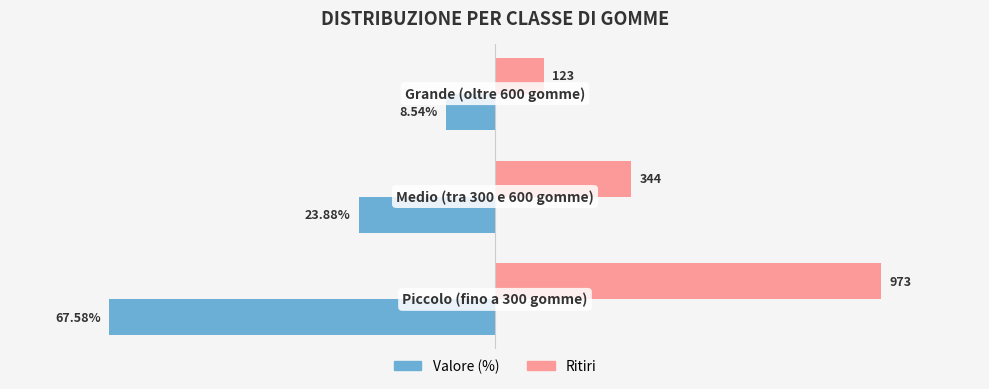

True or false: Valore has a value of -12.4 at 2.

False